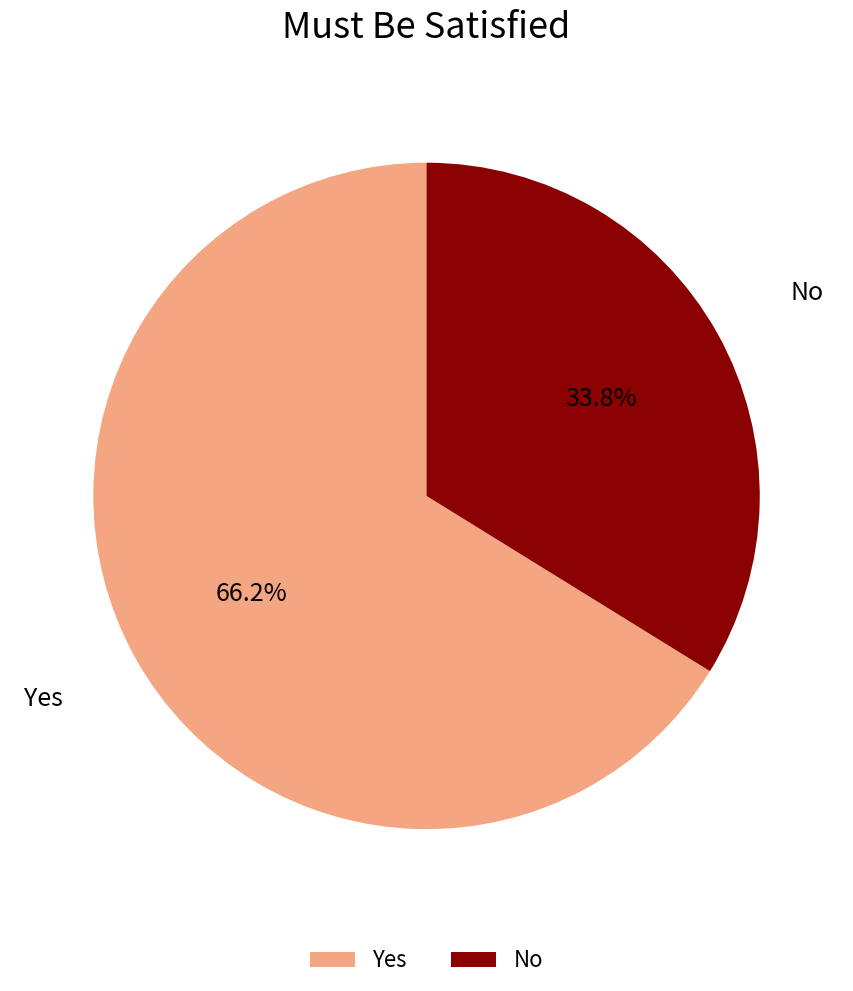

True or false: No accounts for 43% of the total.

False